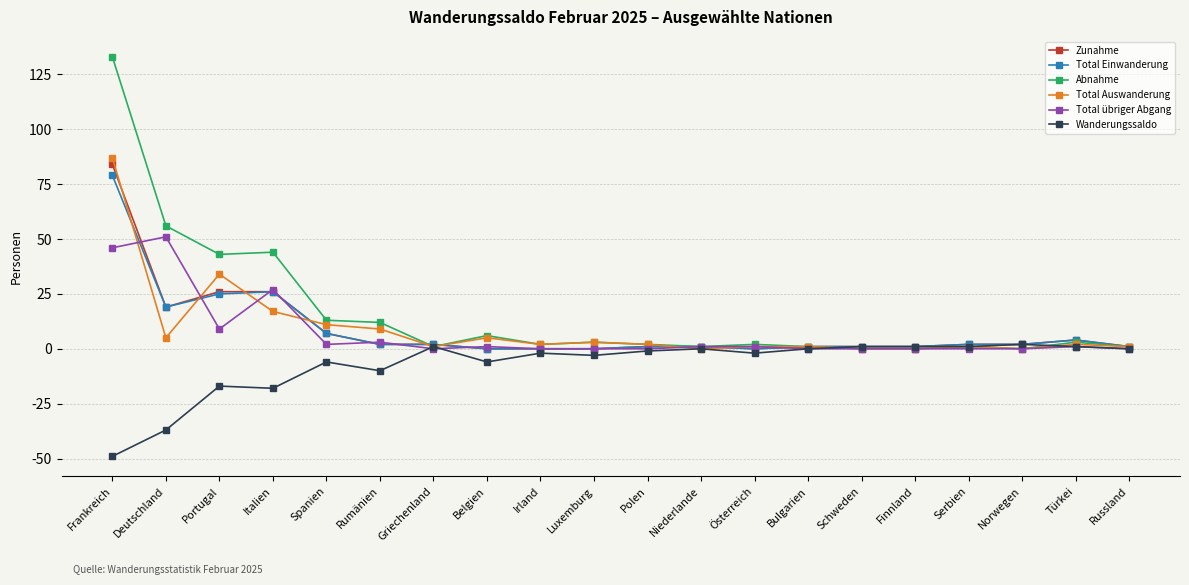

What position from the left is Österreich?

13